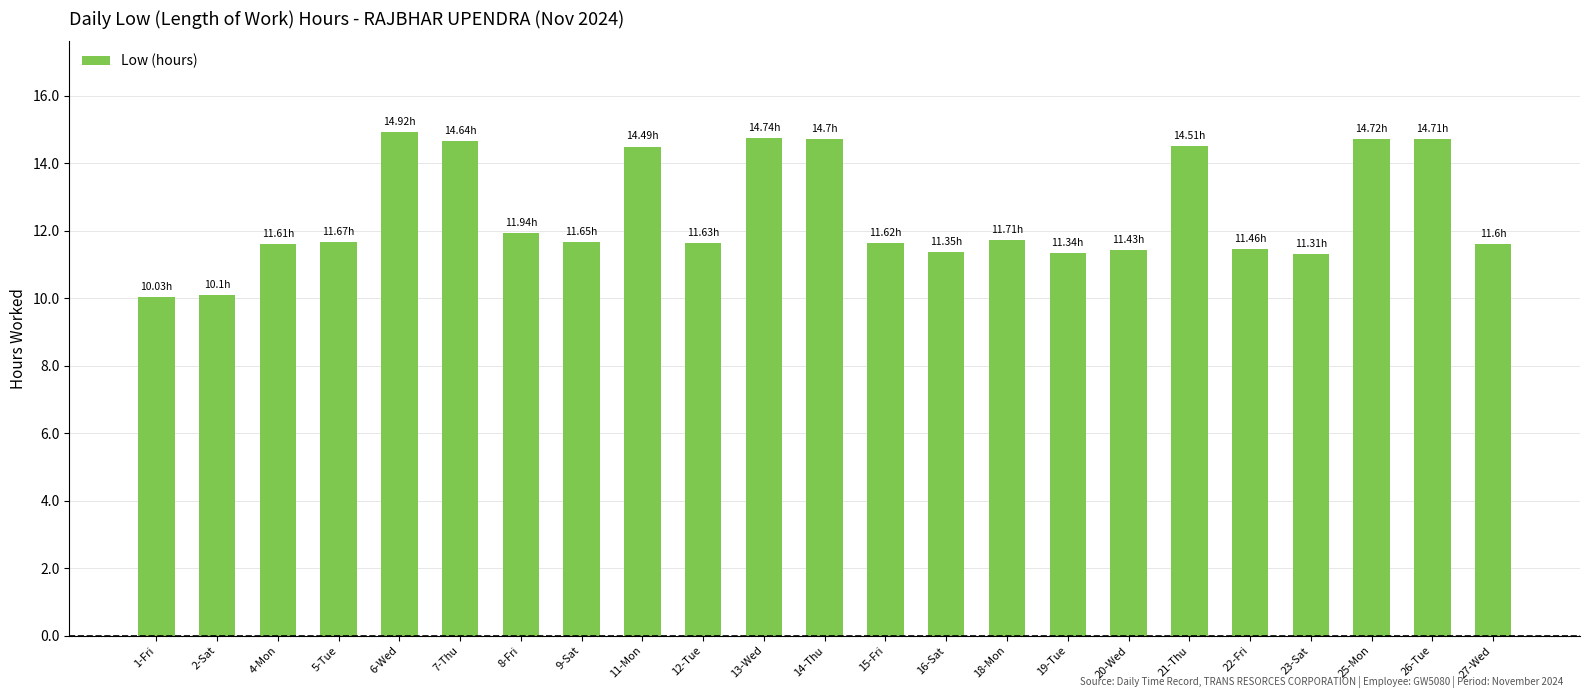

What is the minimum value shown in the chart?

10.0